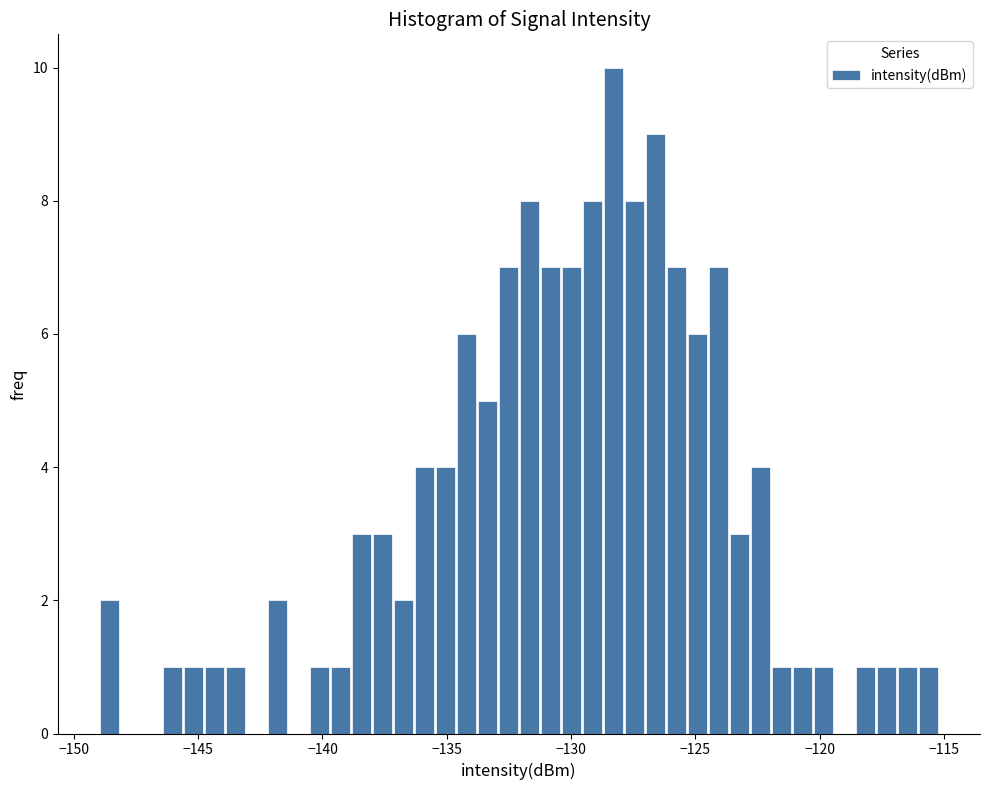

Read against the x-axis, roughly where is the centre of the tallest bar?

-128.5